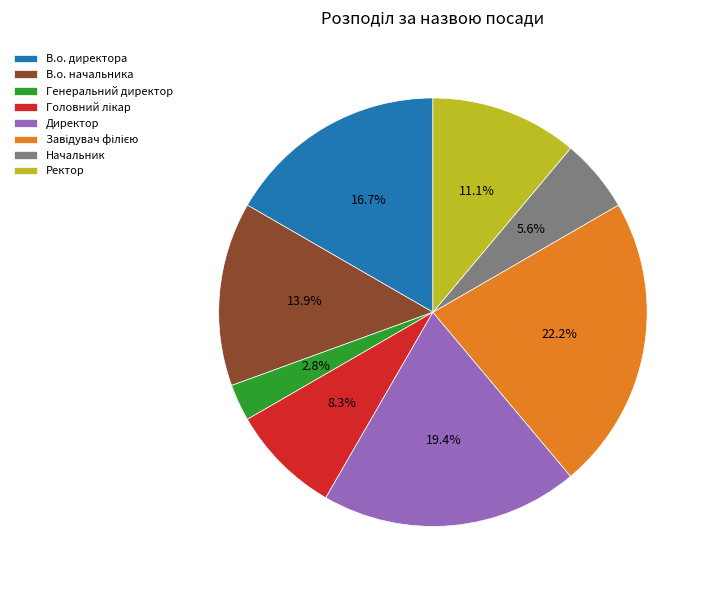

Is the sum of Ректор and В.о. директора greater than half?

No